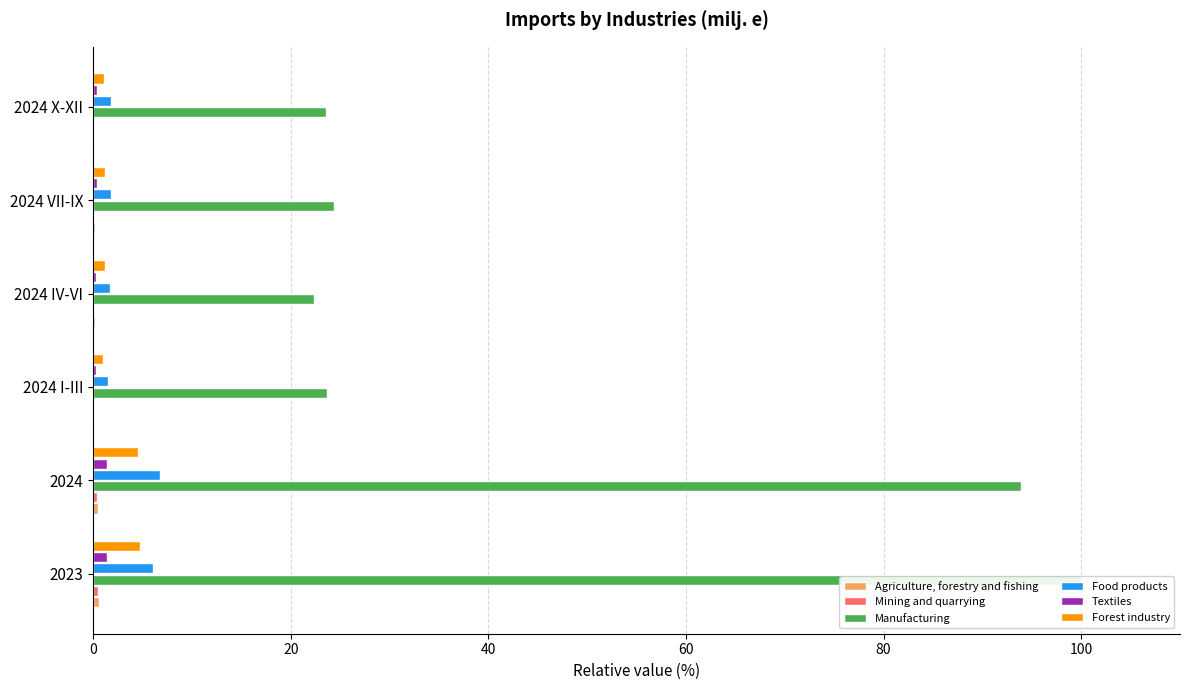

What is the sum of all Textiles values?

4.2